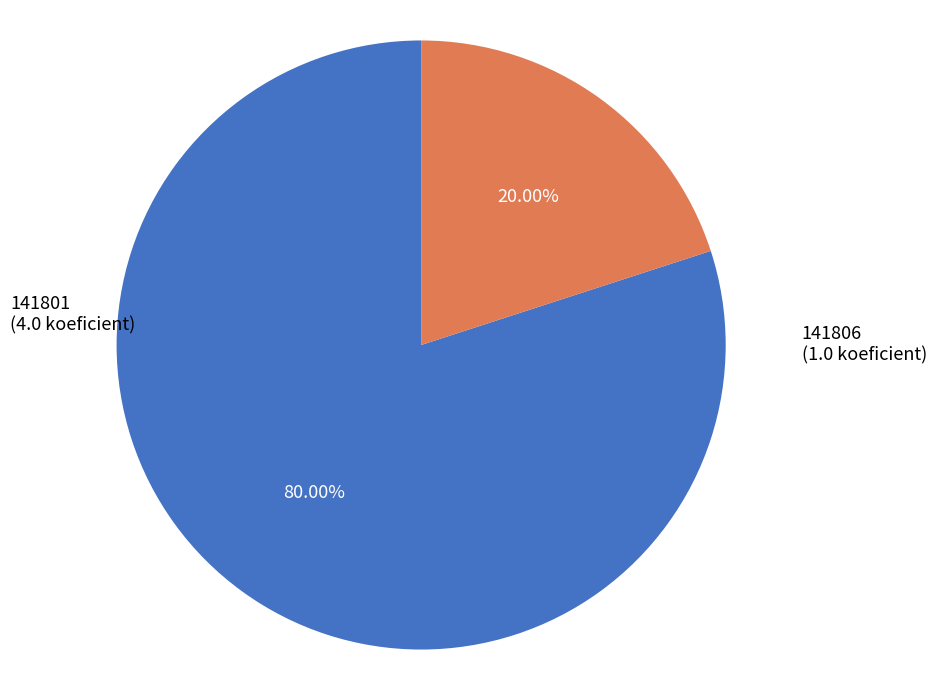

To the nearest percent, what percentage of the pie is 141801?

80%